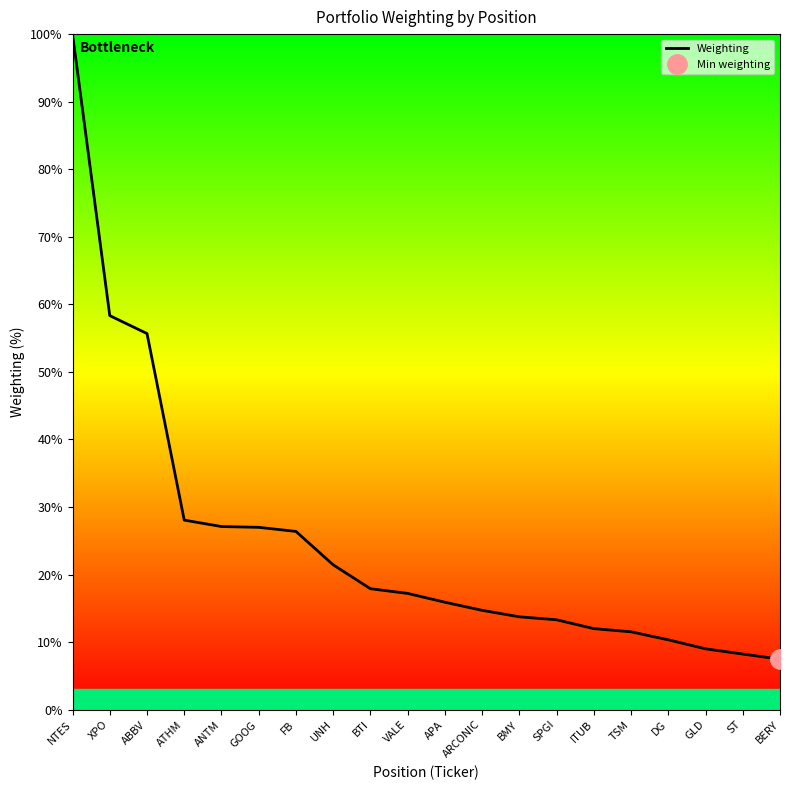

How many categories are shown in the chart?

20